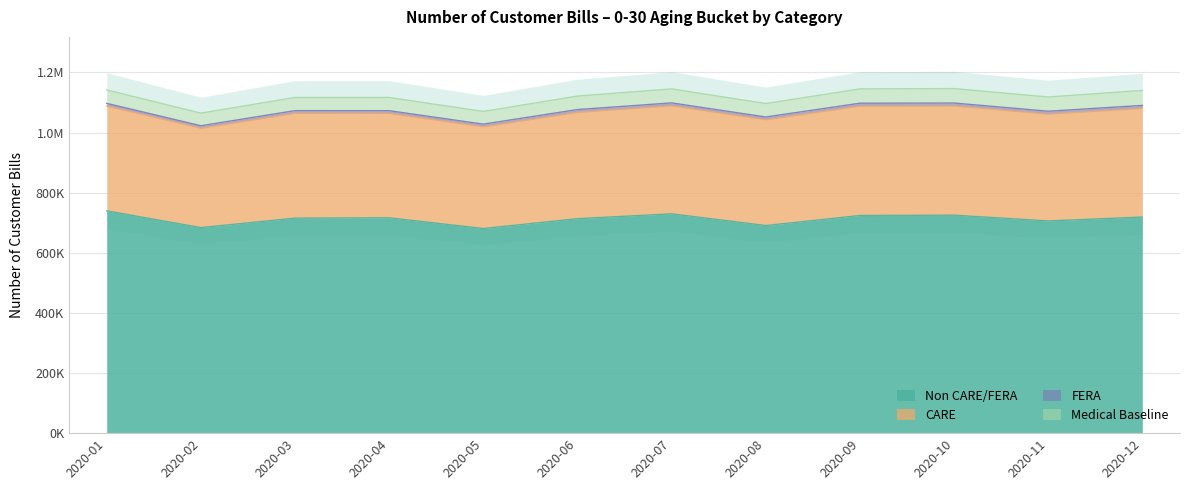

What is the difference between the CARE values at 2020-01 and 2020-05?

10220